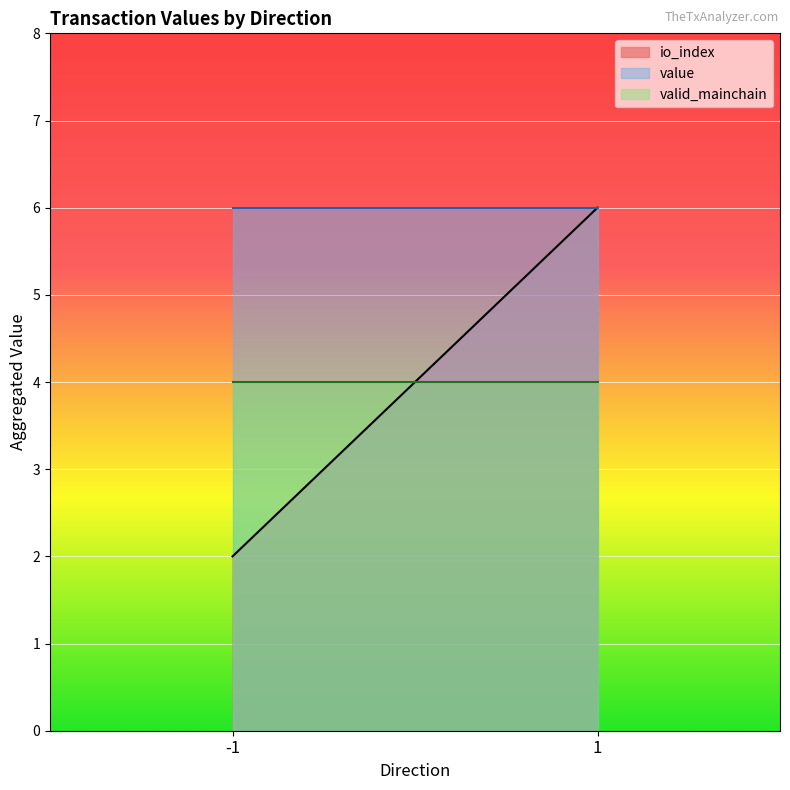

At -1, list the series in order from largest to smallest.

value, valid_mainchain, io_index